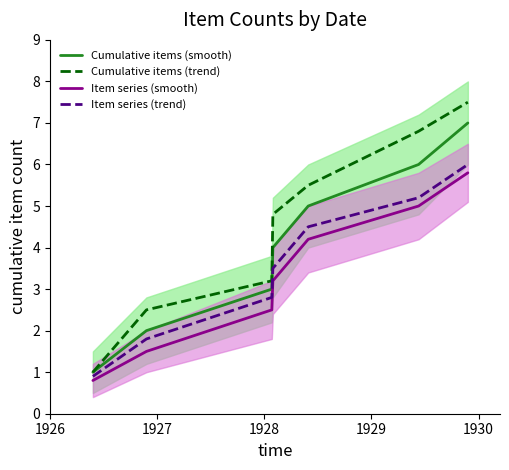

What is the maximum value for Item series (smooth)?

5.8